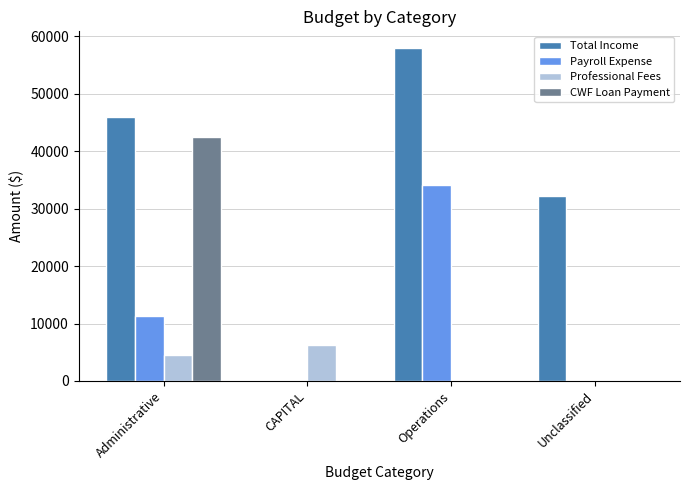

What is the average value of the Total Income series?

34007.7